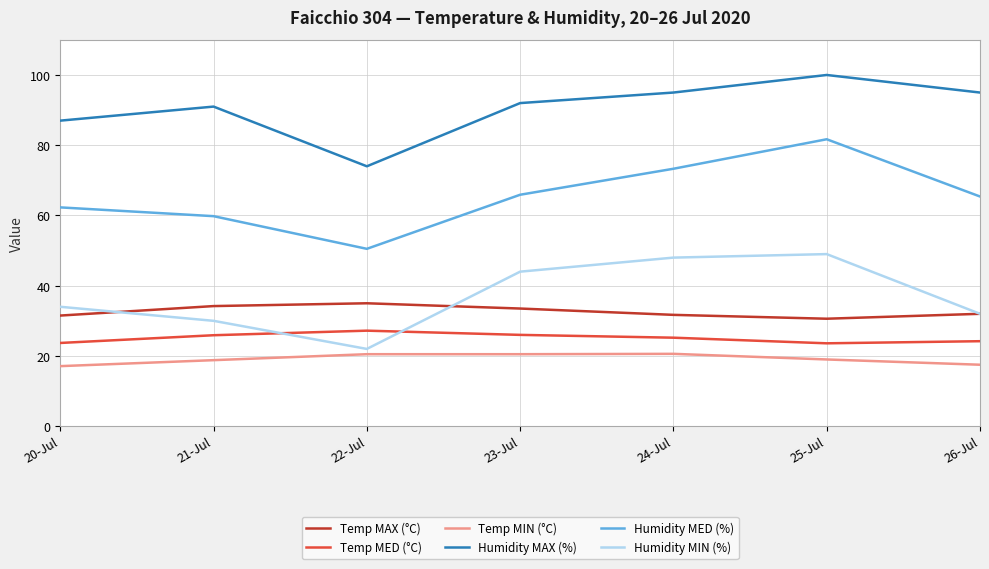

What is the spread (max minus min) of values at 24-Jul?

74.4